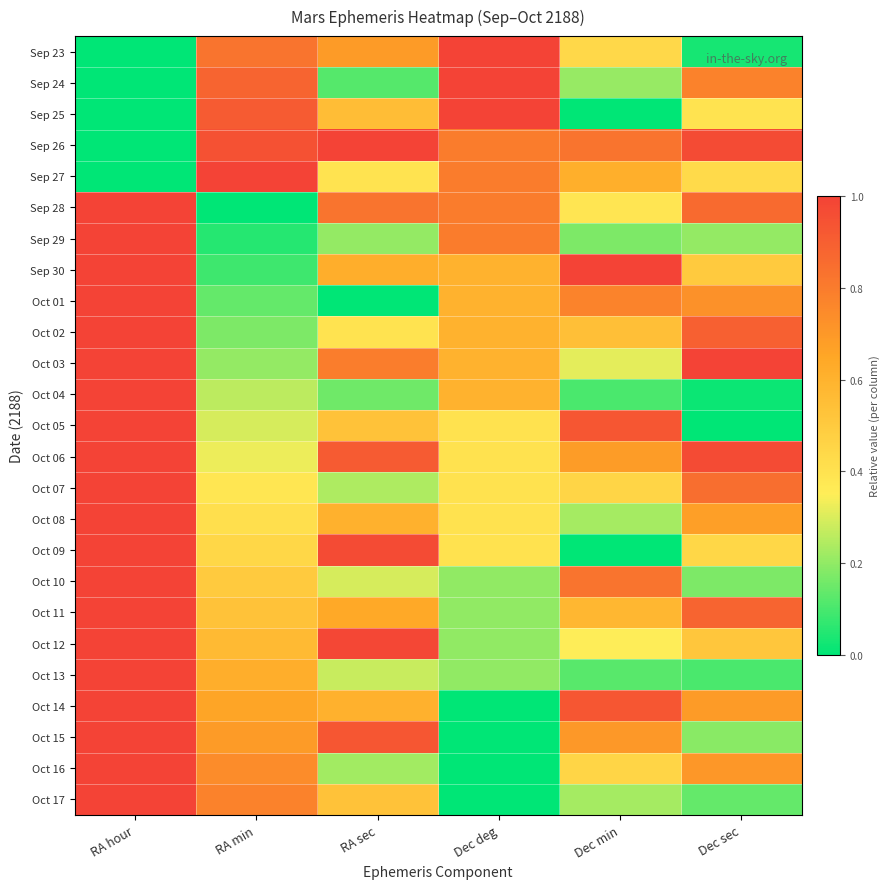

Reading left to right, what are all the values shown in this chart?

Sep 23: RA hour=0.0	RA min=0.8	RA sec=0.7	Dec deg=1.0	Dec min=0.4	Dec sec=0.0
Sep 24: RA hour=0.0	RA min=0.9	RA sec=0.1	Dec deg=1.0	Dec min=0.2	Dec sec=0.8
Sep 25: RA hour=0.0	RA min=0.9	RA sec=0.6	Dec deg=1.0	Dec min=0.0	Dec sec=0.4
Sep 26: RA hour=0.0	RA min=0.9	RA sec=1.0	Dec deg=0.8	Dec min=0.8	Dec sec=1.0
Sep 27: RA hour=0.0	RA min=1.0	RA sec=0.4	Dec deg=0.8	Dec min=0.6	Dec sec=0.4
Sep 28: RA hour=1.0	RA min=0.0	RA sec=0.8	Dec deg=0.8	Dec min=0.4	Dec sec=0.9
Sep 29: RA hour=1.0	RA min=0.1	RA sec=0.2	Dec deg=0.8	Dec min=0.2	Dec sec=0.2
Sep 30: RA hour=1.0	RA min=0.1	RA sec=0.6	Dec deg=0.6	Dec min=1.0	Dec sec=0.5
Oct 01: RA hour=1.0	RA min=0.1	RA sec=0.0	Dec deg=0.6	Dec min=0.8	Dec sec=0.7
Oct 02: RA hour=1.0	RA min=0.2	RA sec=0.4	Dec deg=0.6	Dec min=0.5	Dec sec=0.9
Oct 03: RA hour=1.0	RA min=0.2	RA sec=0.8	Dec deg=0.6	Dec min=0.3	Dec sec=1.0
Oct 04: RA hour=1.0	RA min=0.3	RA sec=0.2	Dec deg=0.6	Dec min=0.1	Dec sec=0.0
Oct 05: RA hour=1.0	RA min=0.3	RA sec=0.5	Dec deg=0.4	Dec min=0.9	Dec sec=0.0
Oct 06: RA hour=1.0	RA min=0.3	RA sec=0.9	Dec deg=0.4	Dec min=0.7	Dec sec=1.0
Oct 07: RA hour=1.0	RA min=0.4	RA sec=0.2	Dec deg=0.4	Dec min=0.5	Dec sec=0.8
Oct 08: RA hour=1.0	RA min=0.4	RA sec=0.6	Dec deg=0.4	Dec min=0.2	Dec sec=0.7
Oct 09: RA hour=1.0	RA min=0.4	RA sec=1.0	Dec deg=0.4	Dec min=0.0	Dec sec=0.4
Oct 10: RA hour=1.0	RA min=0.5	RA sec=0.3	Dec deg=0.2	Dec min=0.8	Dec sec=0.2
Oct 11: RA hour=1.0	RA min=0.5	RA sec=0.6	Dec deg=0.2	Dec min=0.6	Dec sec=0.9
Oct 12: RA hour=1.0	RA min=0.6	RA sec=1.0	Dec deg=0.2	Dec min=0.4	Dec sec=0.5
Oct 13: RA hour=1.0	RA min=0.6	RA sec=0.3	Dec deg=0.2	Dec min=0.1	Dec sec=0.1
Oct 14: RA hour=1.0	RA min=0.7	RA sec=0.6	Dec deg=0.0	Dec min=0.9	Dec sec=0.7
Oct 15: RA hour=1.0	RA min=0.7	RA sec=0.9	Dec deg=0.0	Dec min=0.7	Dec sec=0.2
Oct 16: RA hour=1.0	RA min=0.7	RA sec=0.2	Dec deg=0.0	Dec min=0.5	Dec sec=0.7
Oct 17: RA hour=1.0	RA min=0.8	RA sec=0.5	Dec deg=0.0	Dec min=0.2	Dec sec=0.1